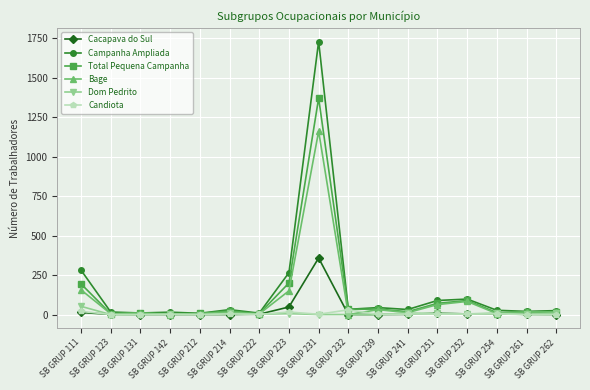

Which series has the widest spread of values?

Campanha Ampliada